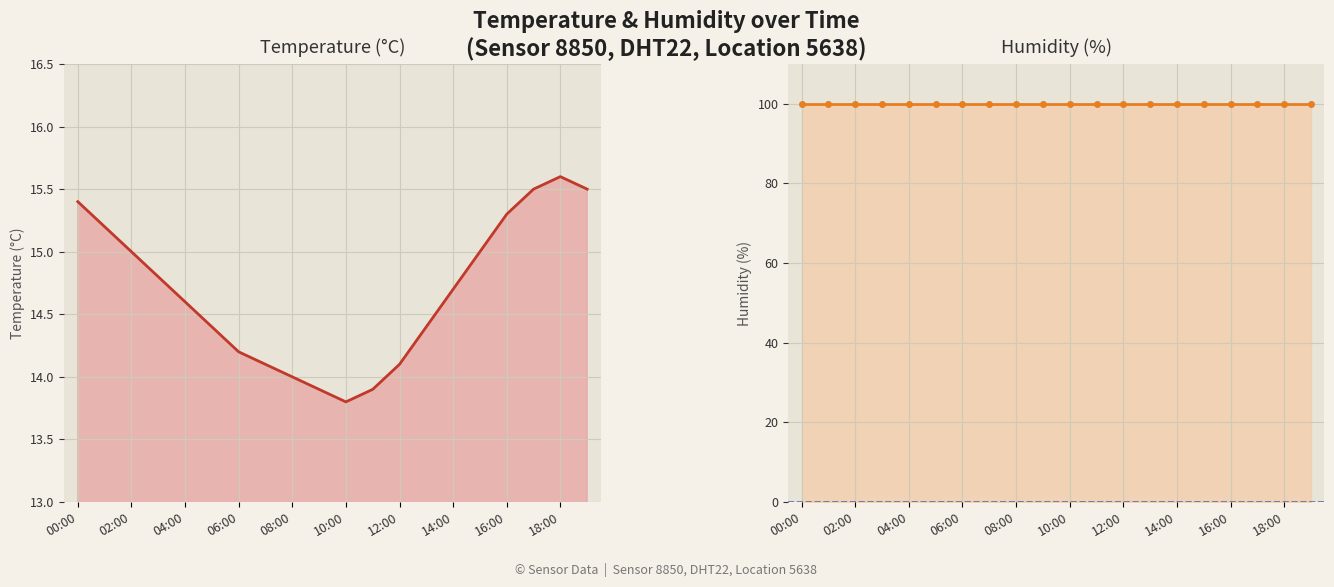

What is the value of the 11th point from the left?

13.8